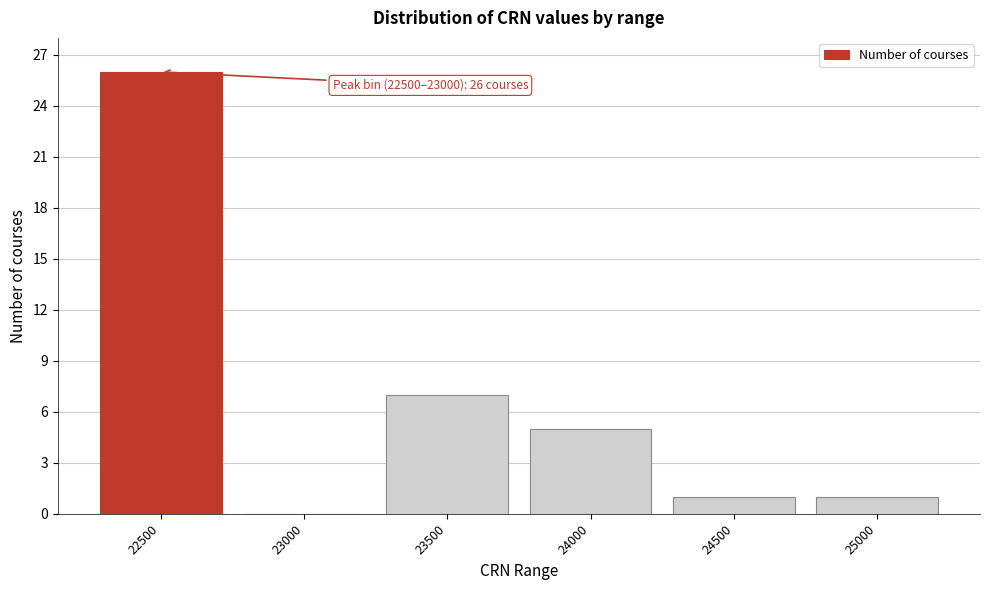

Reading left to right, extract all data points from this chart.

22500=26	23000=0	23500=7	24000=5	24500=1	25000=1